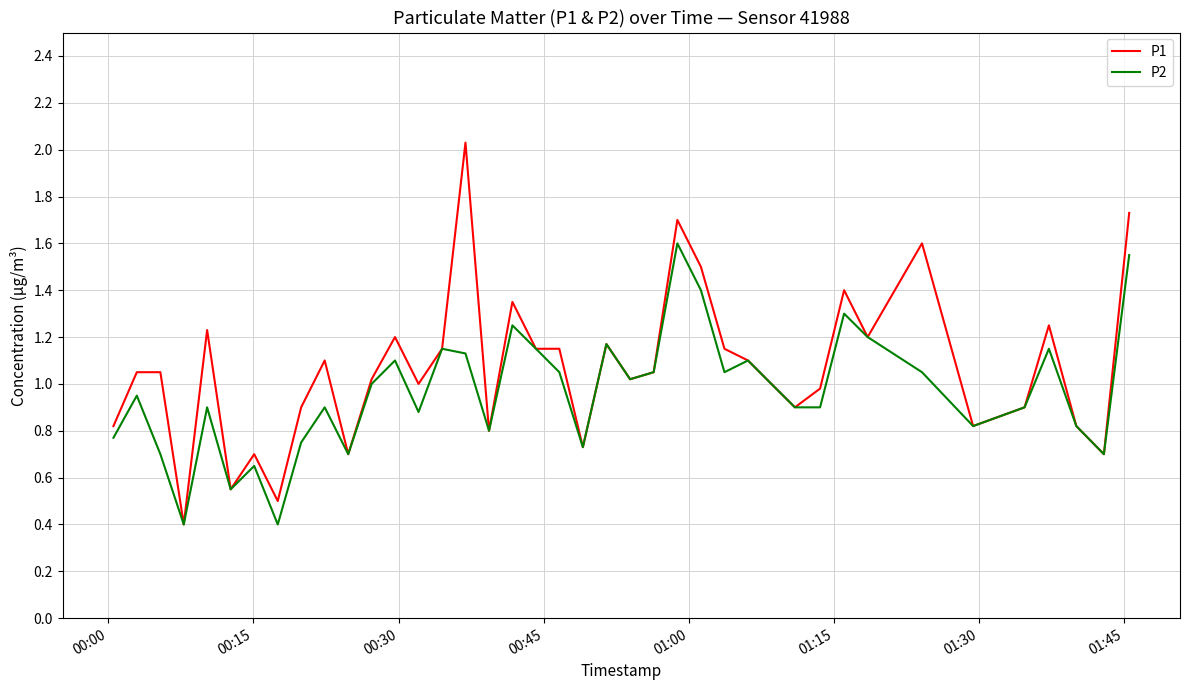

Rank the series by their maximum value, from lowest to highest.

P2, P1